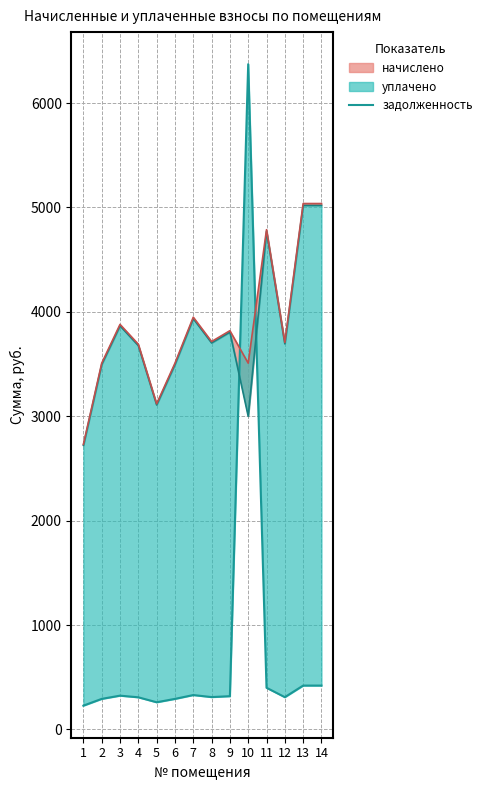

True or false: the data shows 144.2 at 6.

False